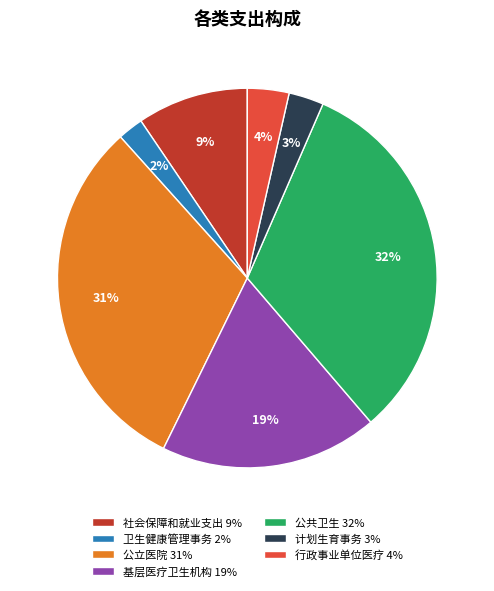

To the nearest percent, what portion does 计划生育事务 represent?

3%